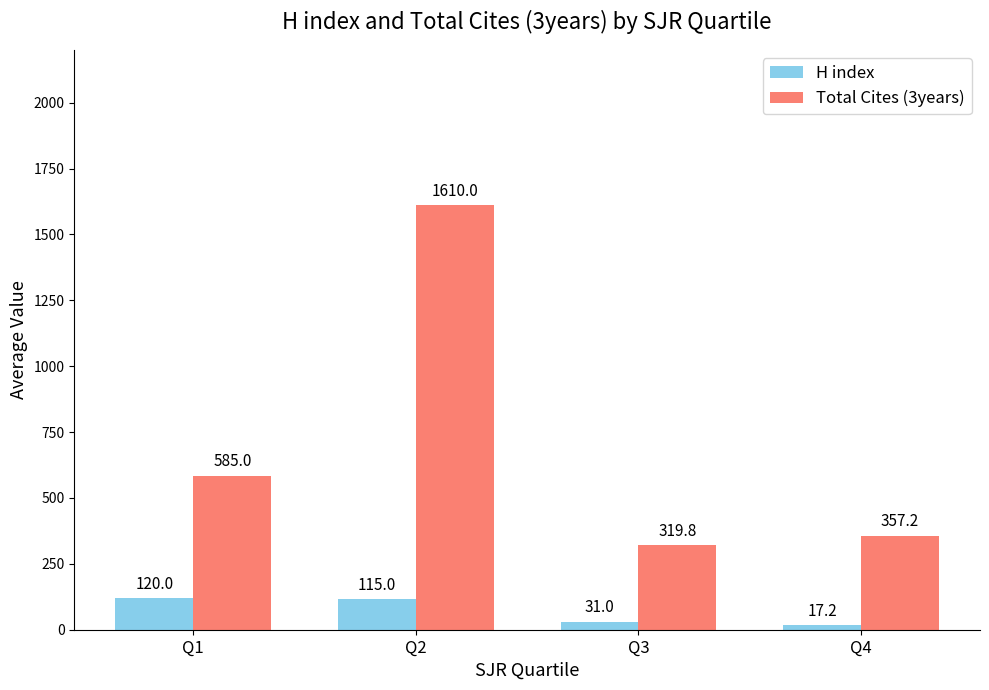

What is the maximum value for Total Cites (3years)?

1610.0